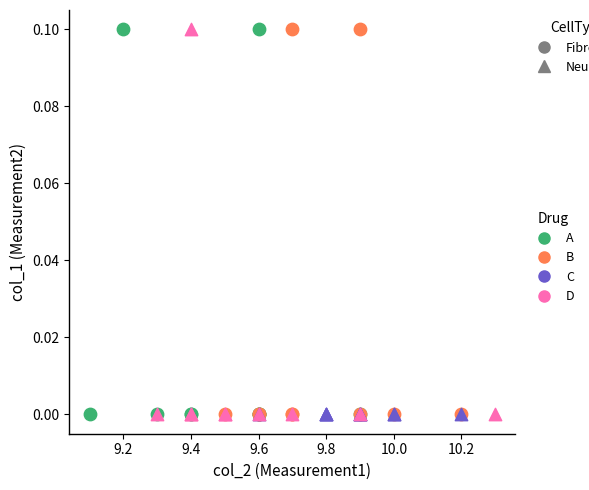

What are all the series names shown in the legend?

A, B, C, D